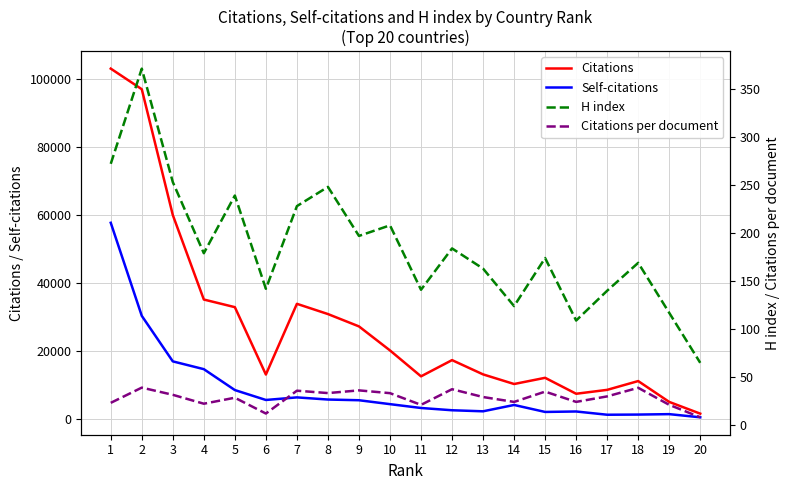

True or false: Citations per document and Citations cross at least once.

False